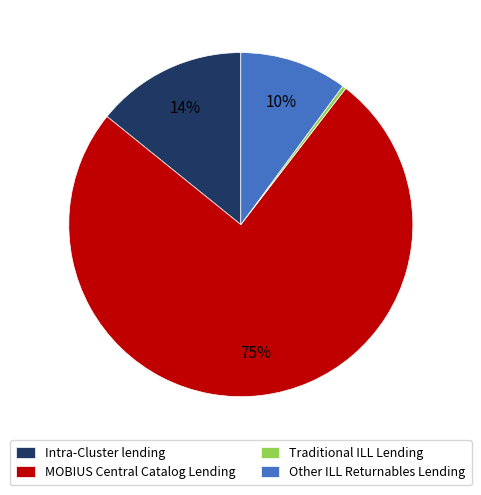

To the nearest percent, what portion does Intra-Cluster lending represent?

14%